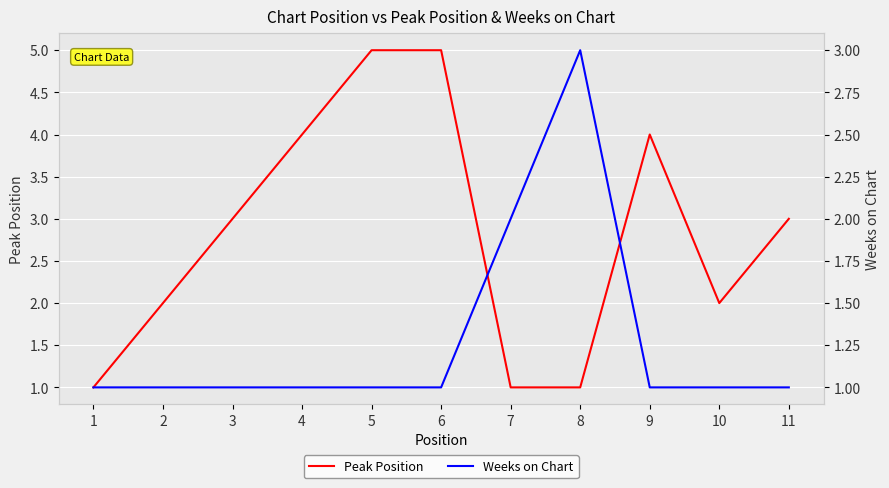

What is the spread (max minus min) of values at 11?

2